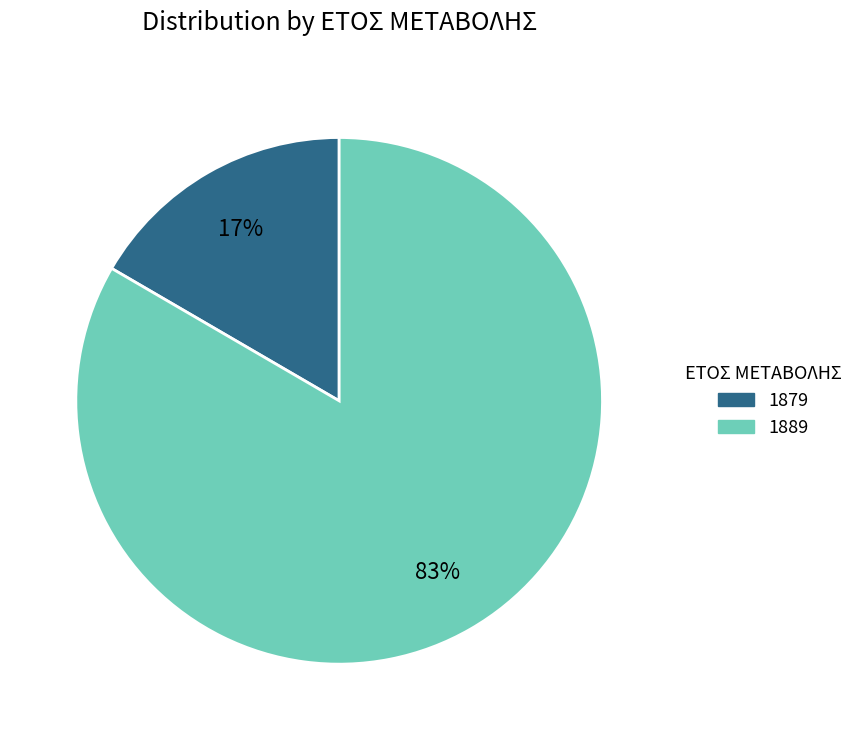

What percentage is the 1889 slice, to the nearest percent?

83%